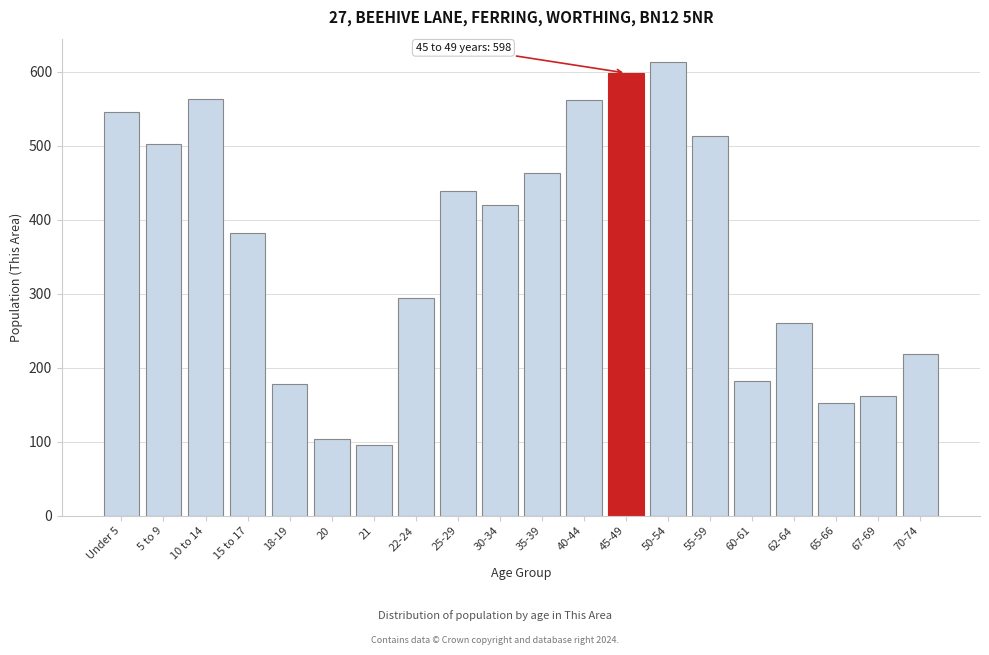

What is the change in value from 21 to 35-39?

+368